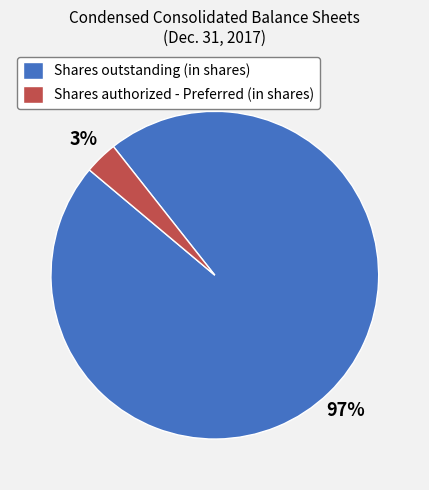

Does Shares outstanding (in shares) represent more than half of the total?

Yes